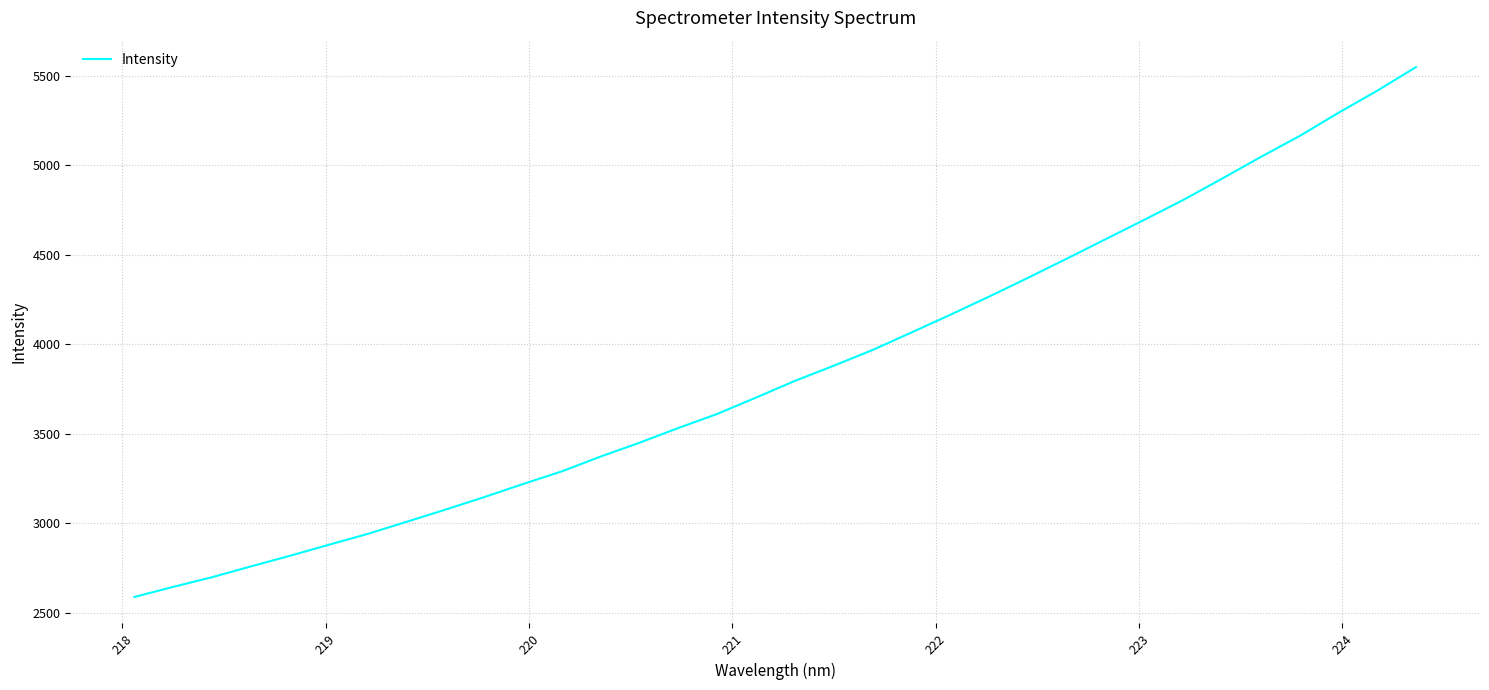

What is the greatest value displayed?

5549.0